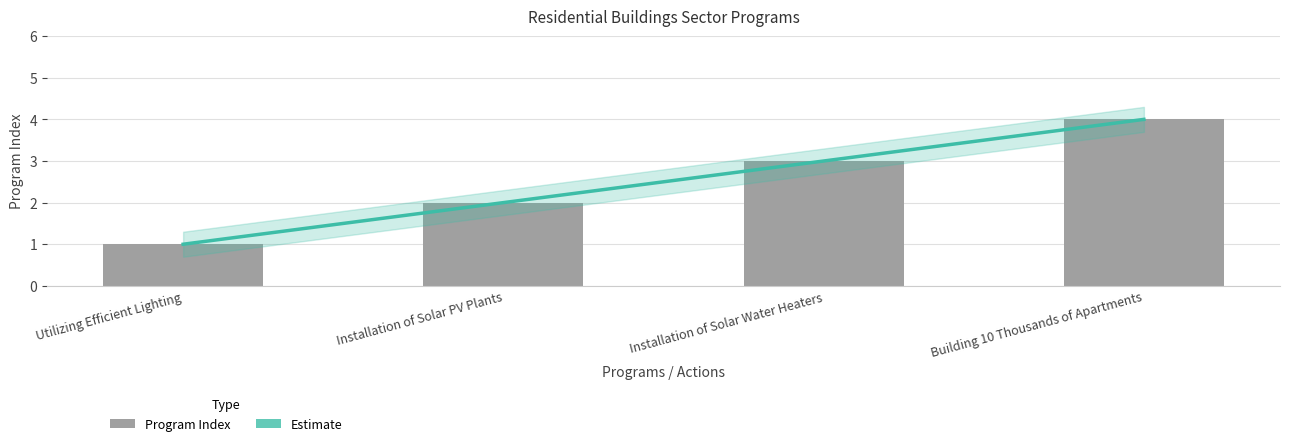

Reading left to right, transcribe all the data shown in this chart.

Utilizing Efficient Lighting=1	Installation of Solar PV Plants=2	Installation of Solar Water Heaters=3	Building 10 Thousands of Apartments=4